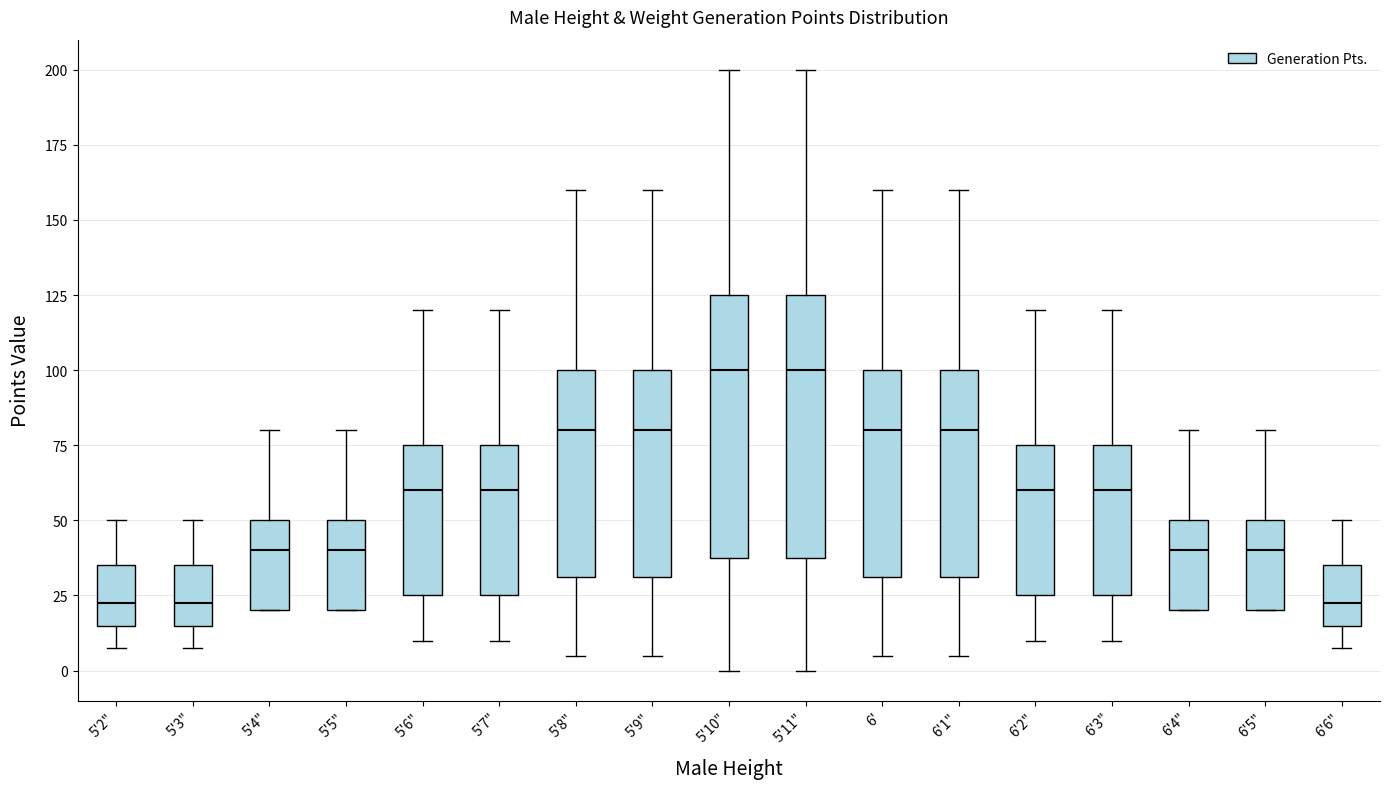

Where is the upper edge of the box for 6'6" on the y-axis? The values are not printed on the chart, so give them approximately, as read against the axis.

35